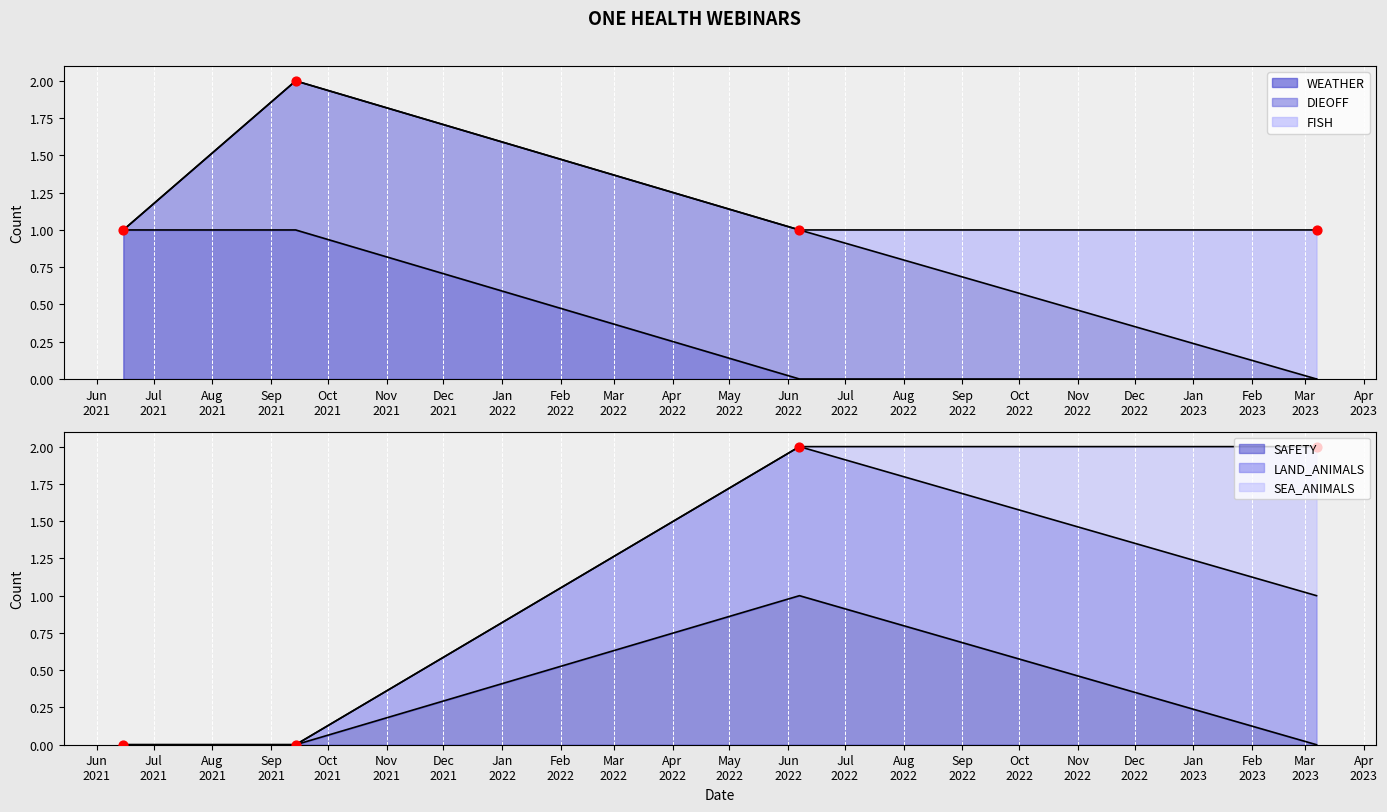

At which category is the sum across all series the highest?

2022-06-07